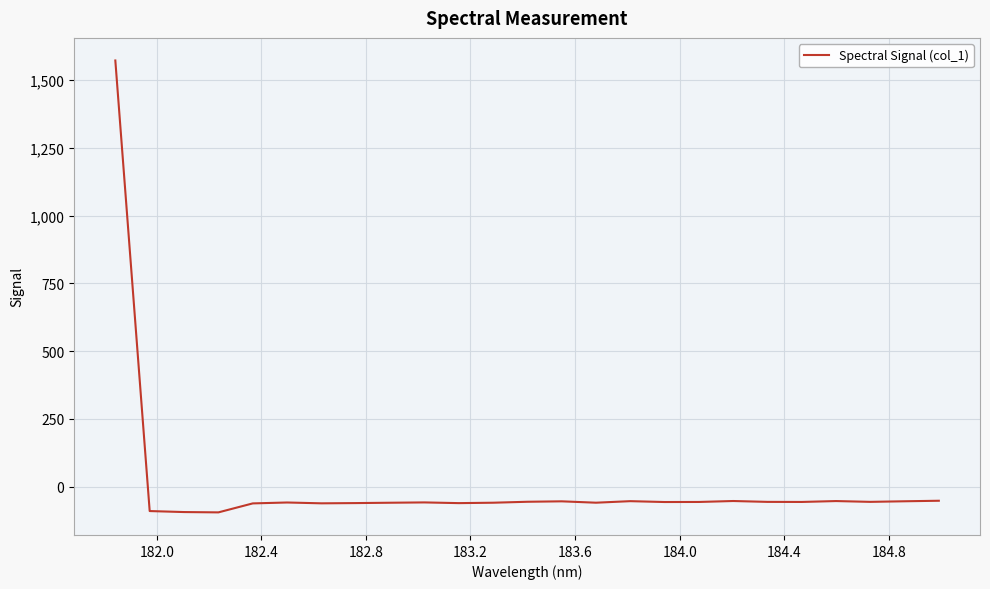

Count the number of data series in this chart.

1